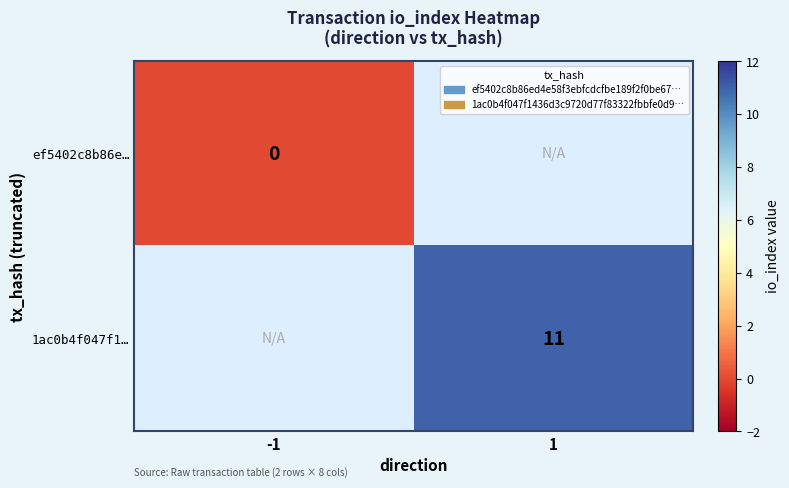

Rank the series at -1 from lowest to highest value.

ef5402c8b86e…, 1ac0b4f047f1…